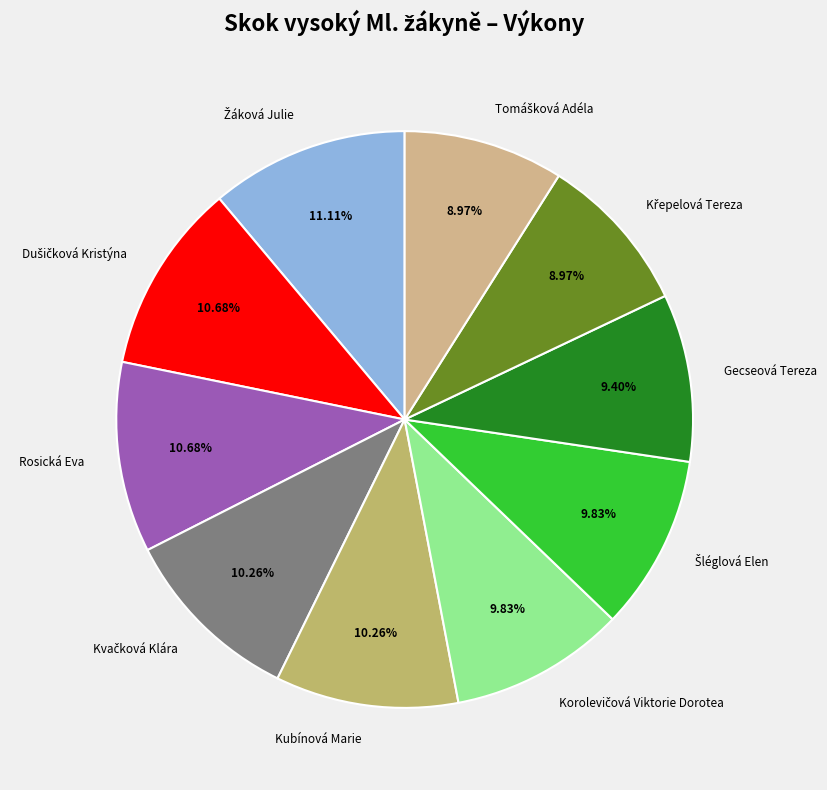

Is there any slice that represents more than half of the pie?

No